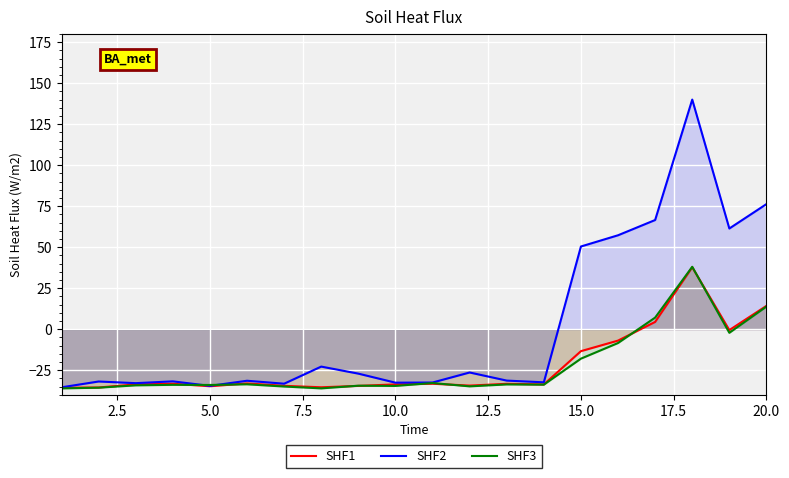

Which series has the largest total across all categories?

SHF2